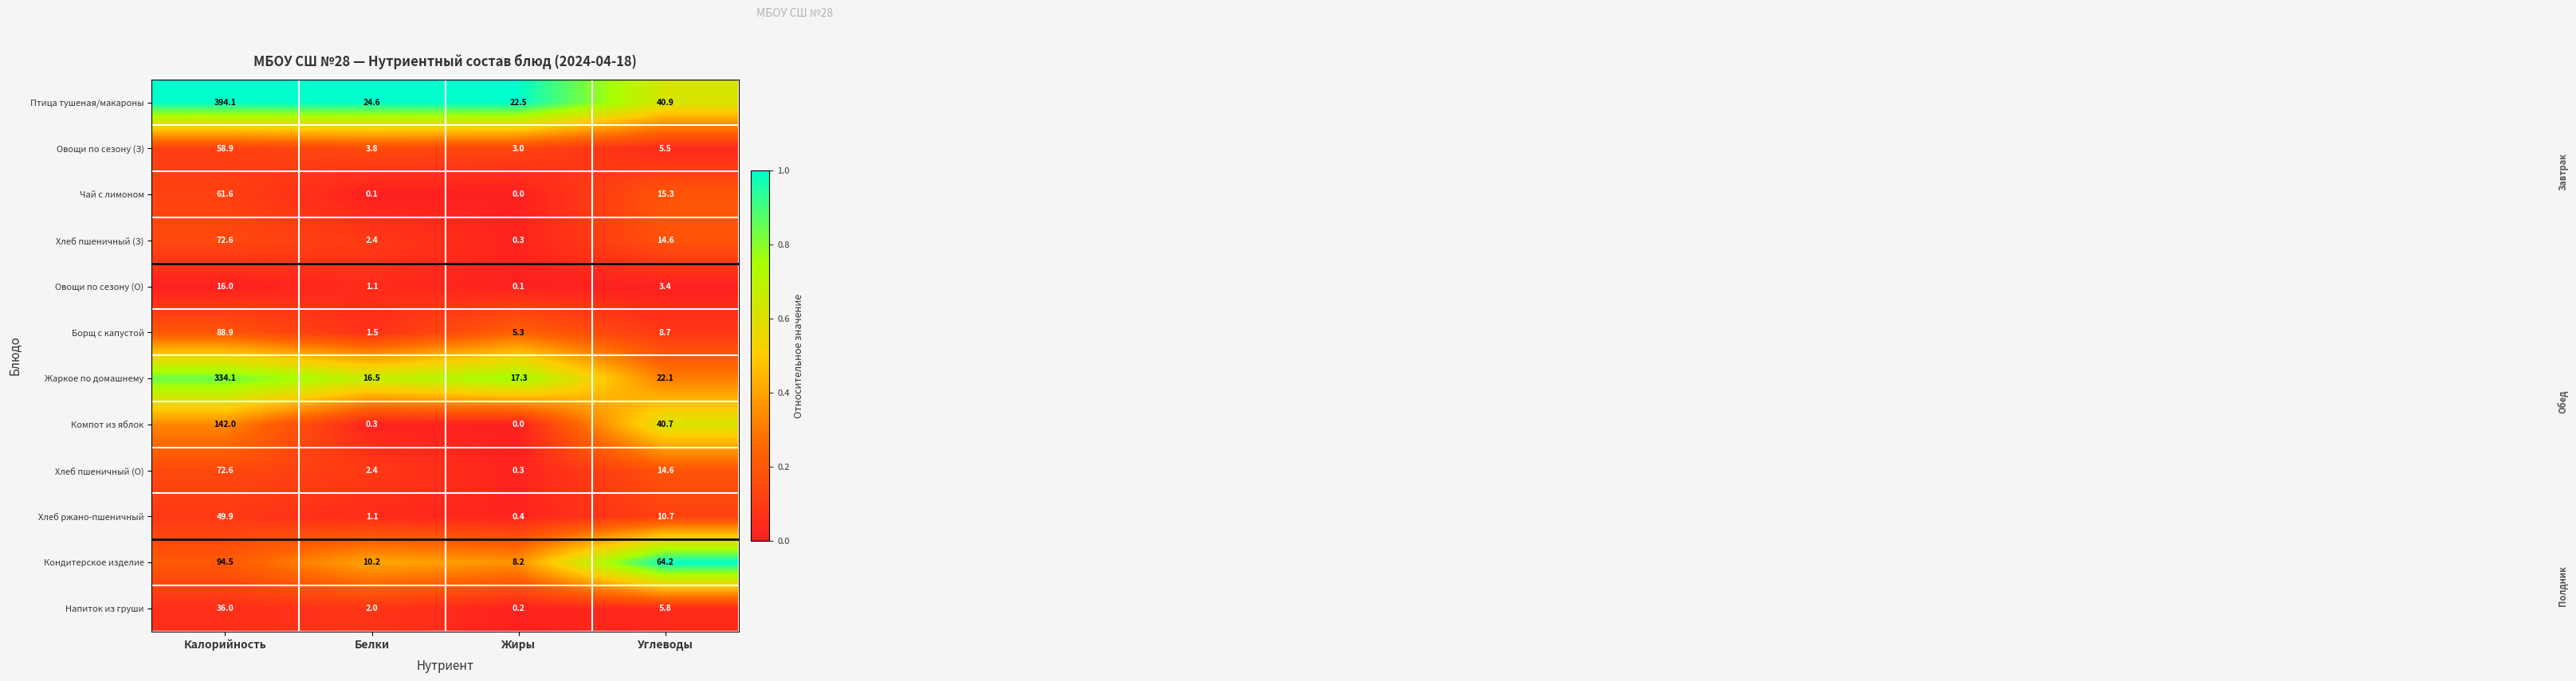

What is the difference between the maximum and minimum values in the Овощи по сезону (З) series?

55.9